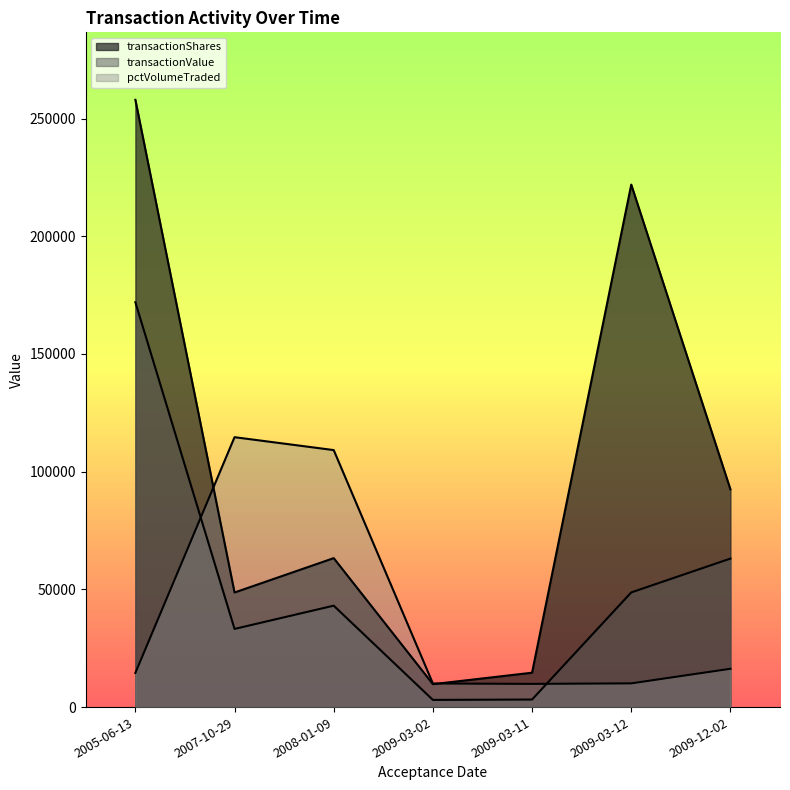

Which series has the widest spread of values?

transactionShares